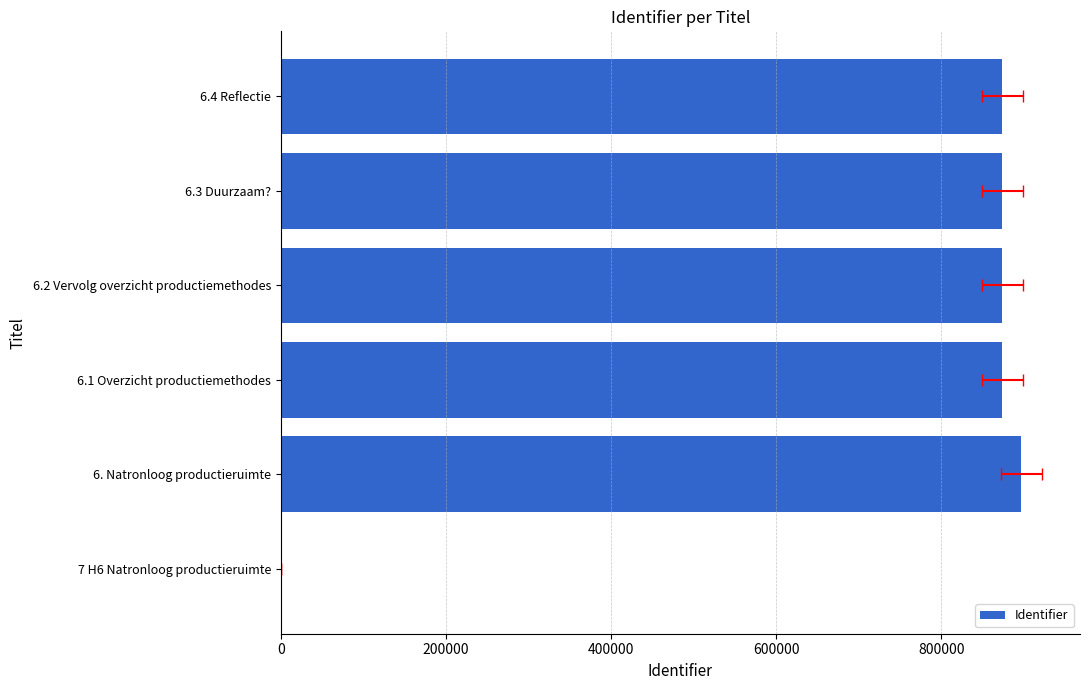

What is the value of the 5th bar from the left?

873878